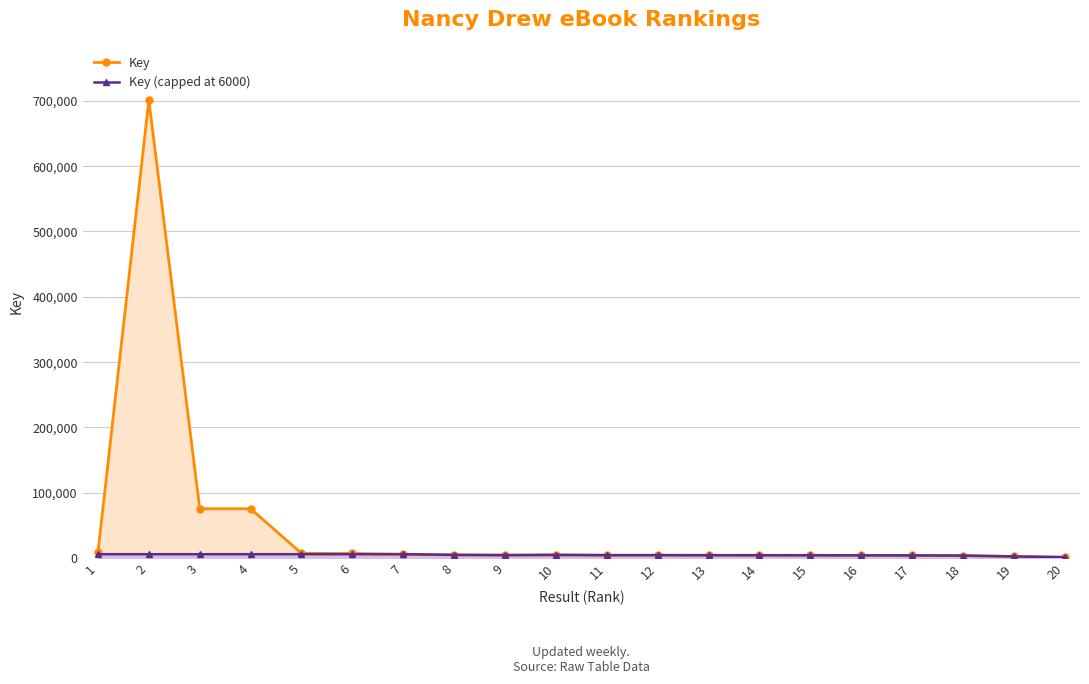

Which series has the largest total across all categories?

Key